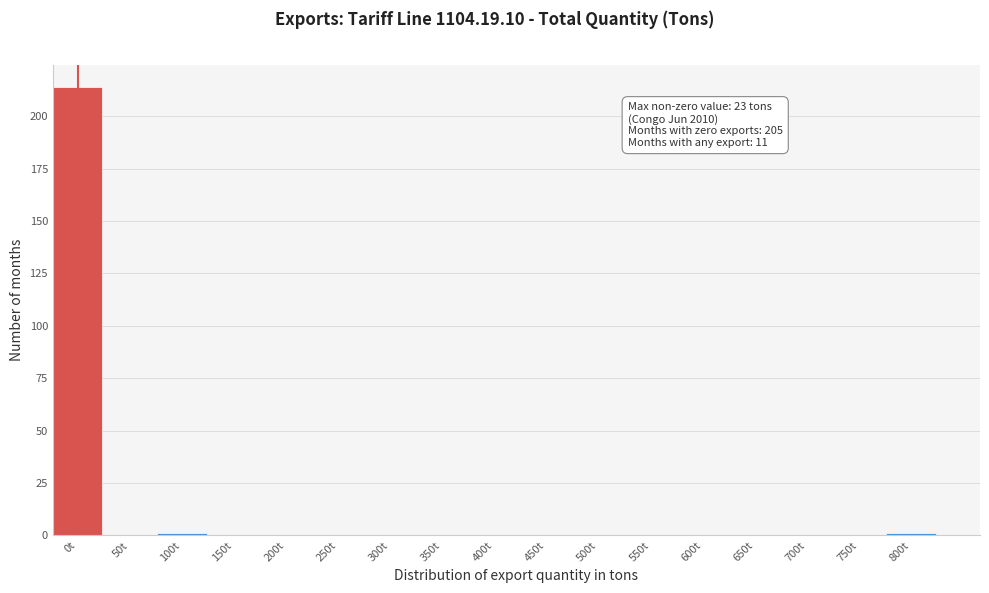

Reading right to left, extract all data points from this chart.

800t=1	750t=0	700t=0	650t=0	600t=0	550t=0	500t=0	450t=0	400t=0	350t=0	300t=0	250t=0	200t=0	150t=0	100t=1	50t=0	0t=214